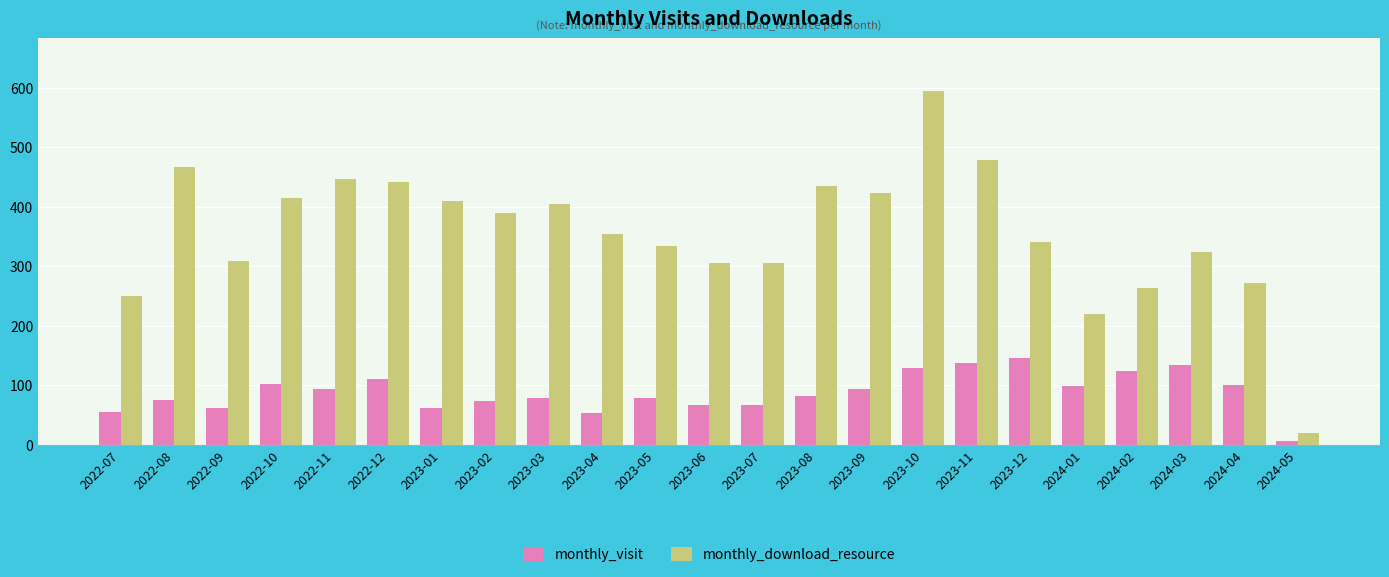

The value of monthly_visit at 2022-08 is 128. True or false?

False